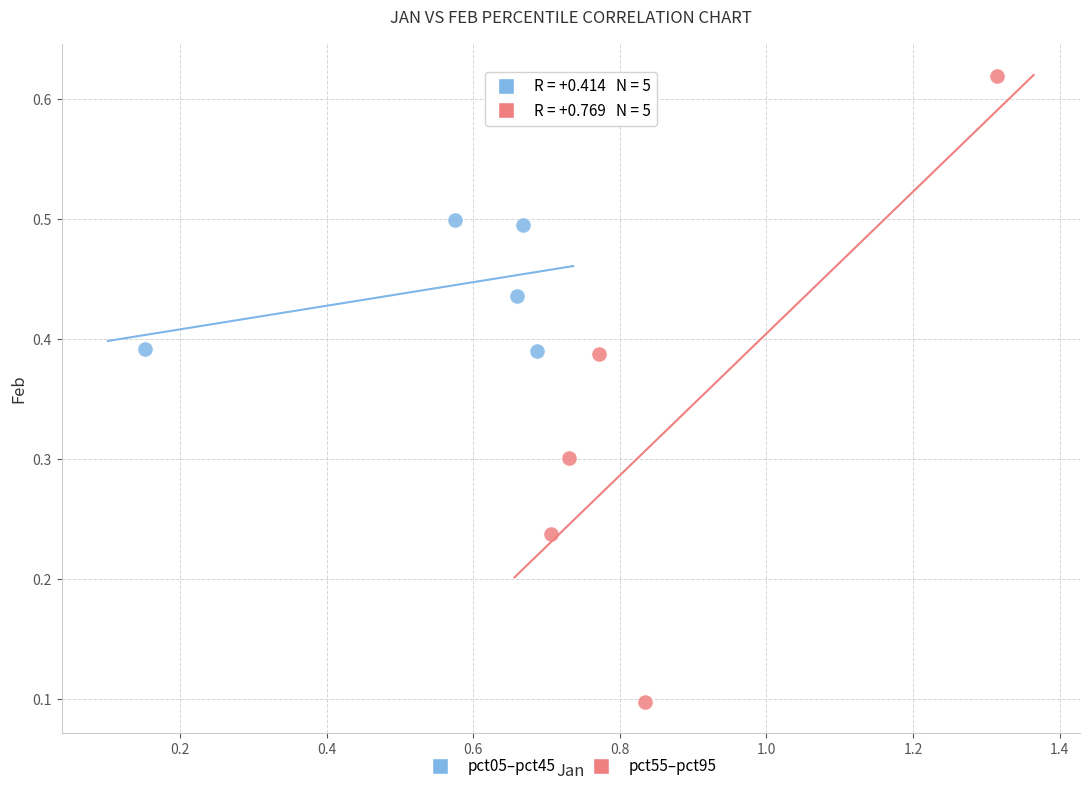

Which series reaches the maximum Y coordinate?

pct55–pct95